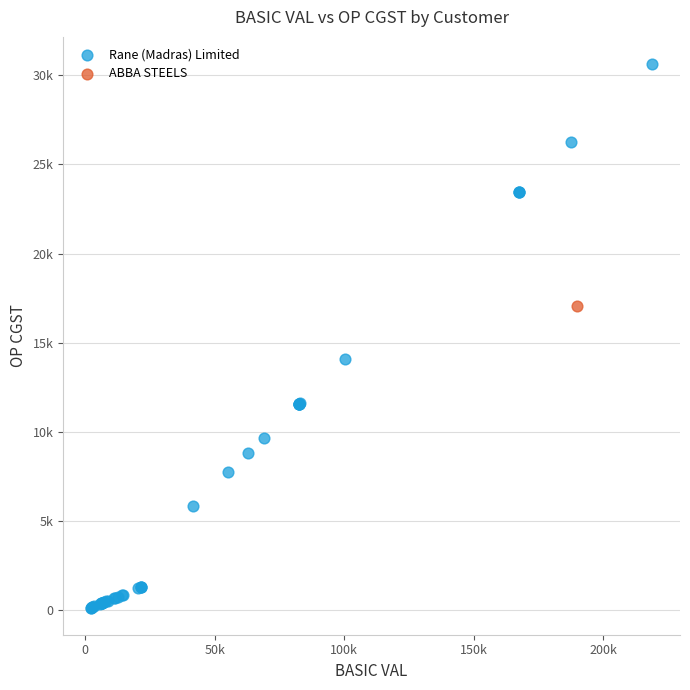

What are all the series names shown in the legend?

Rane (Madras) Limited, ABBA STEELS